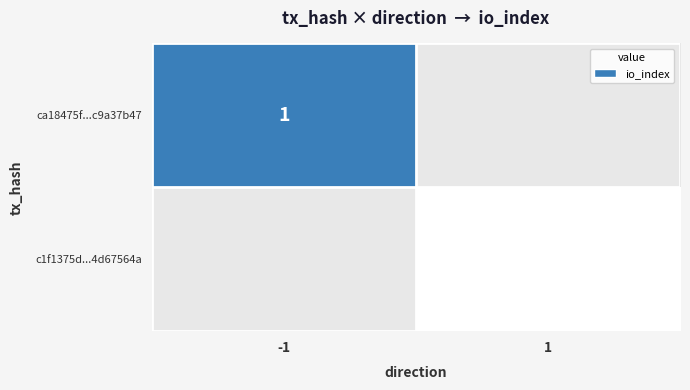

The value of ca18475f...c9a37b47 at -1 is 0. True or false?

False